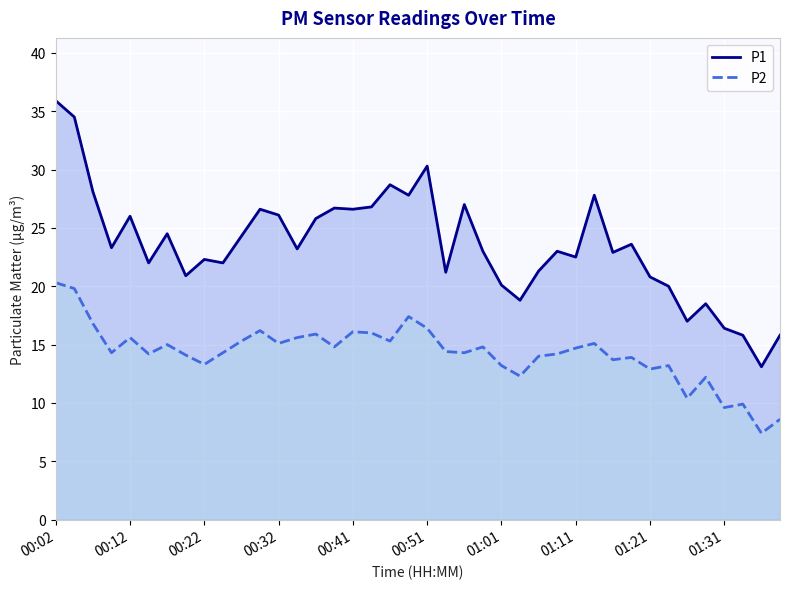

True or false: P2 and P1 intersect in this chart.

False